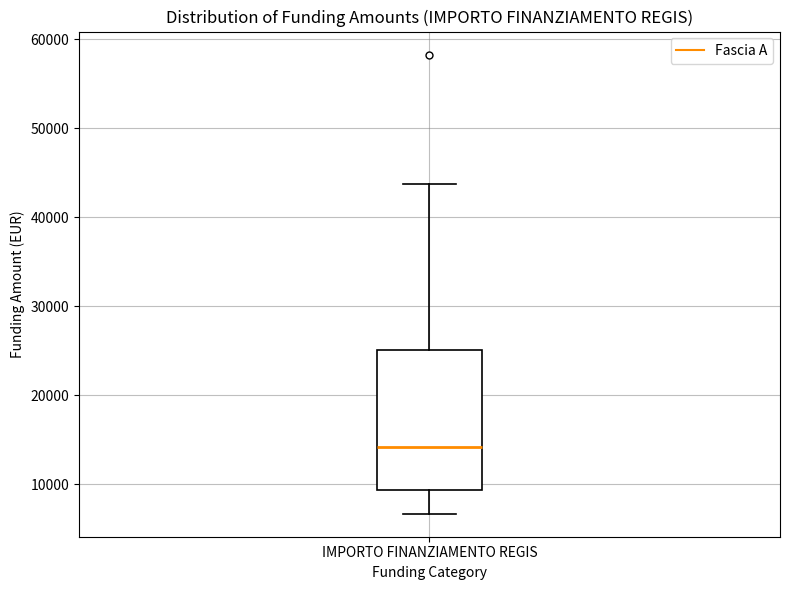

Where is the lower edge of the box for IMPORTO FINANZIAMENTO REGIS on the y-axis? The values are not printed on the chart, so give them approximately, as read against the axis.

9000